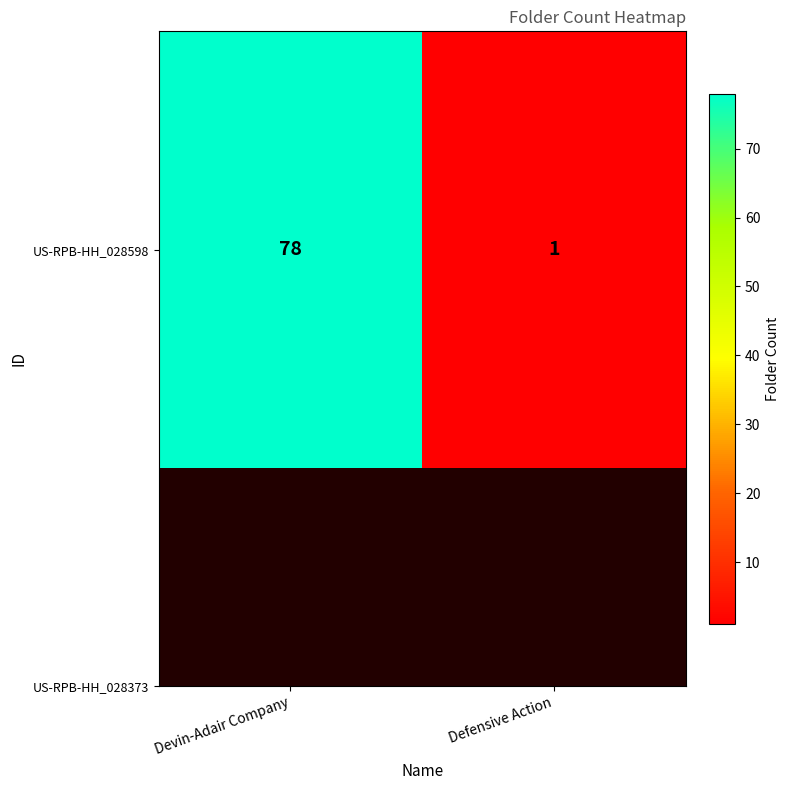

What is the difference between the values at Devin-Adair Company and Defensive Action?

77